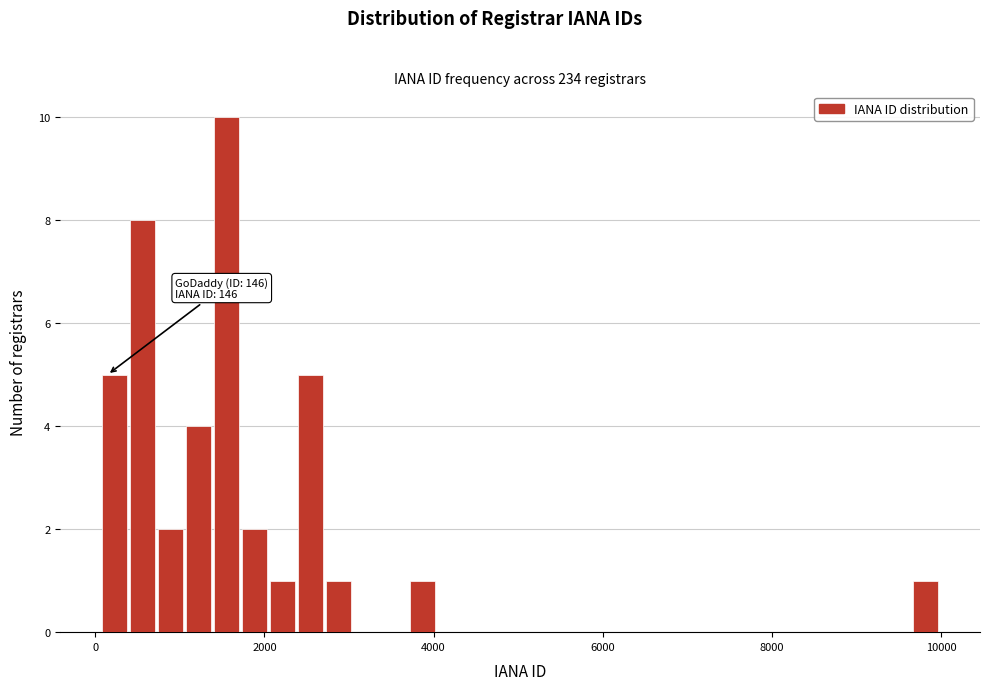

Read against the x-axis, roughly where is the centre of the tallest bar?

1600